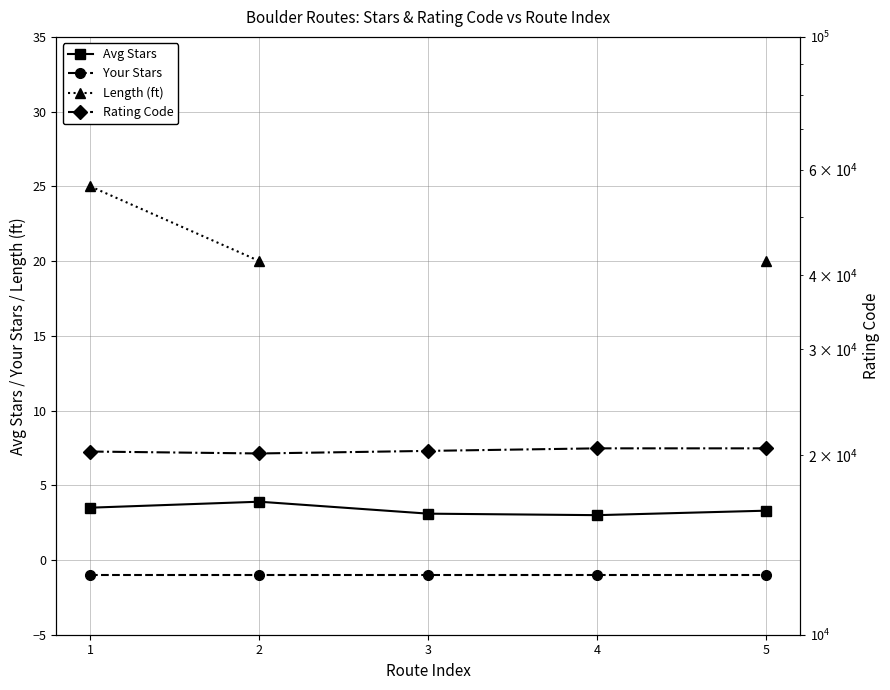

What is the difference between the highest and lowest values at 1?

20251.0